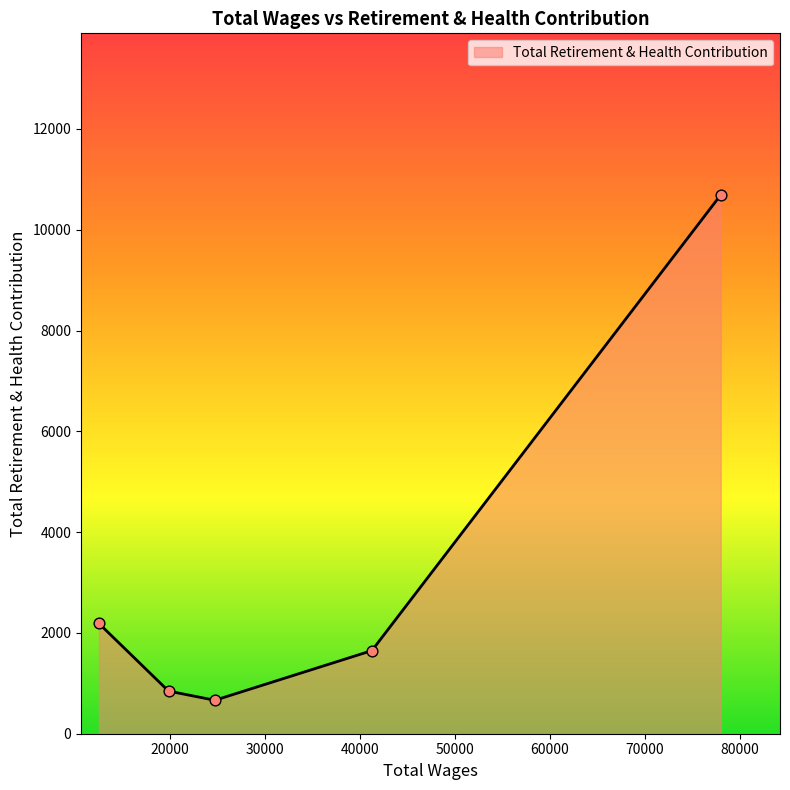

How many interior local valleys (lower than both neighbors) does the data have?

1